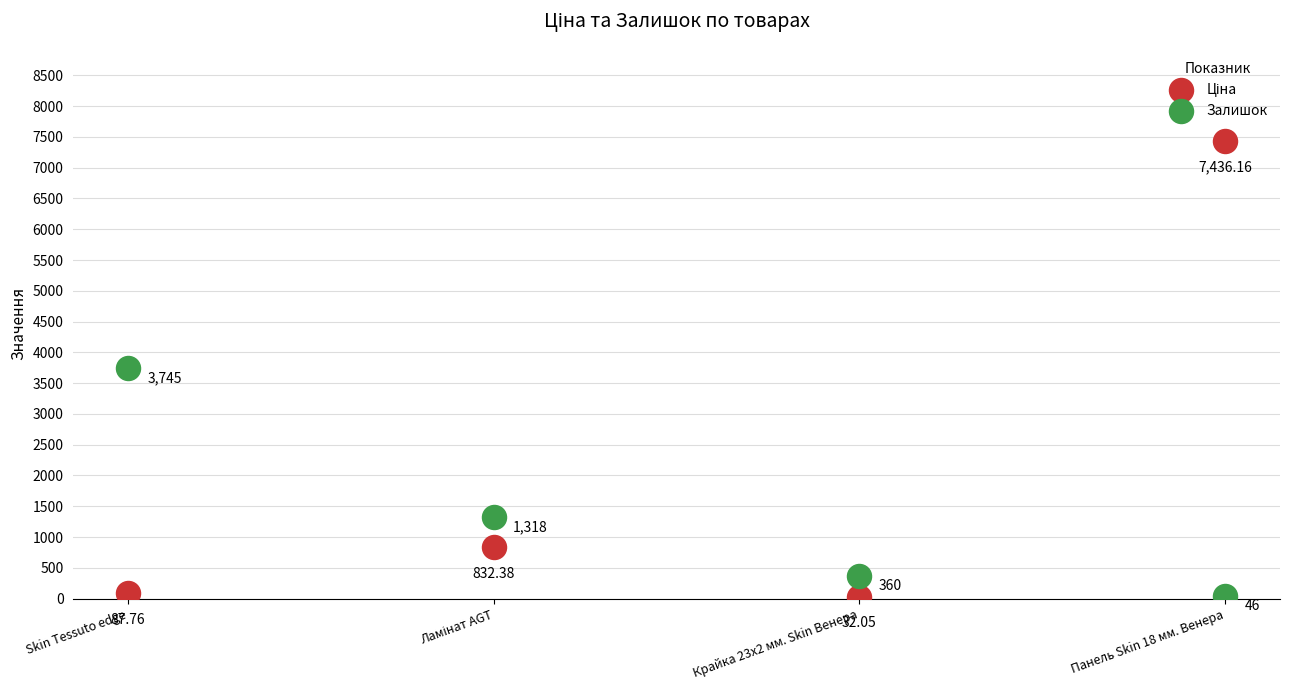

Across all data points, what is the average Y value?

1732.2